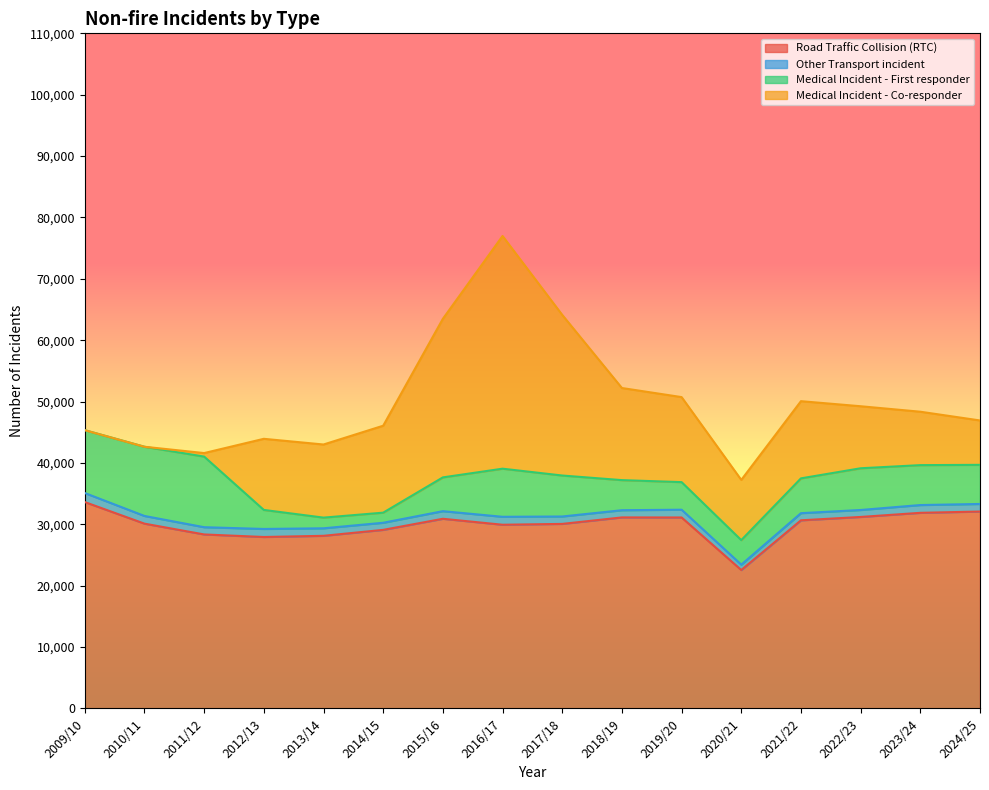

What is the difference between the second highest and second lowest values in the Road Traffic Collision (RTC) series?

4150